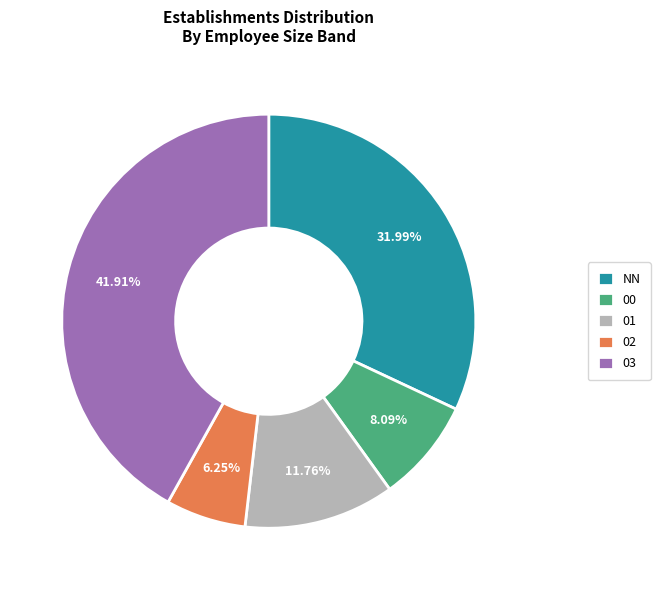

To the nearest percent, what is the difference between the largest and smallest slice percentages?

36%